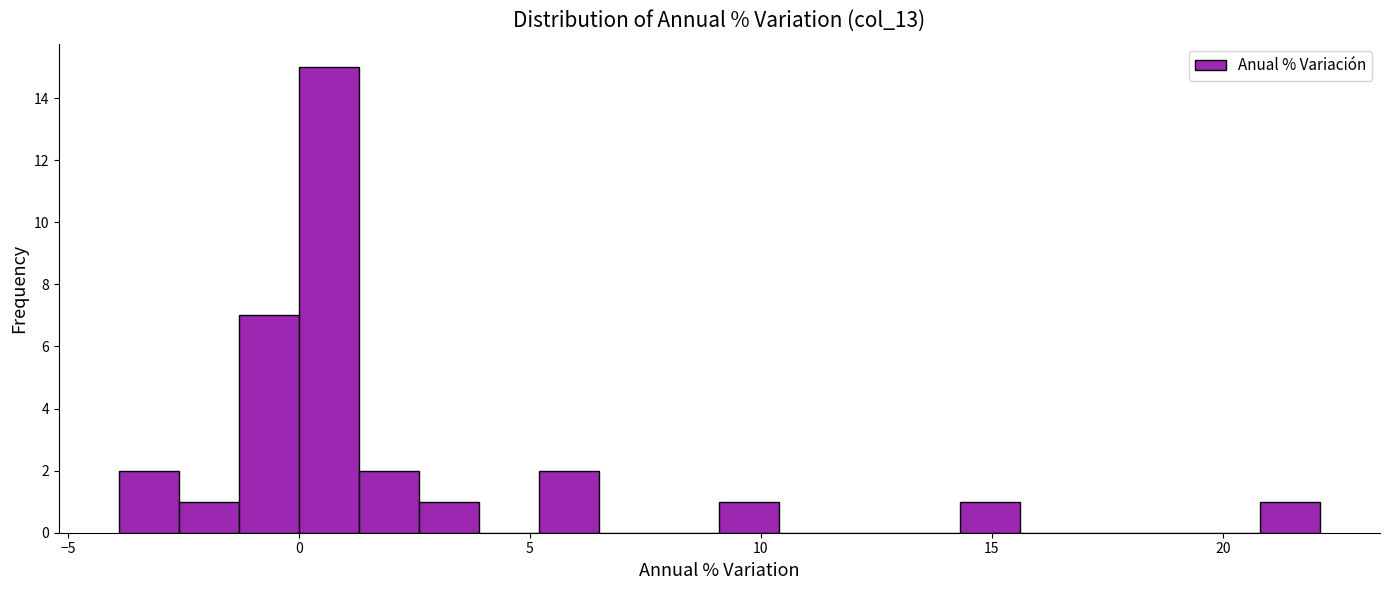

Read against the x-axis, roughly where is the centre of the tallest bar?

0.5